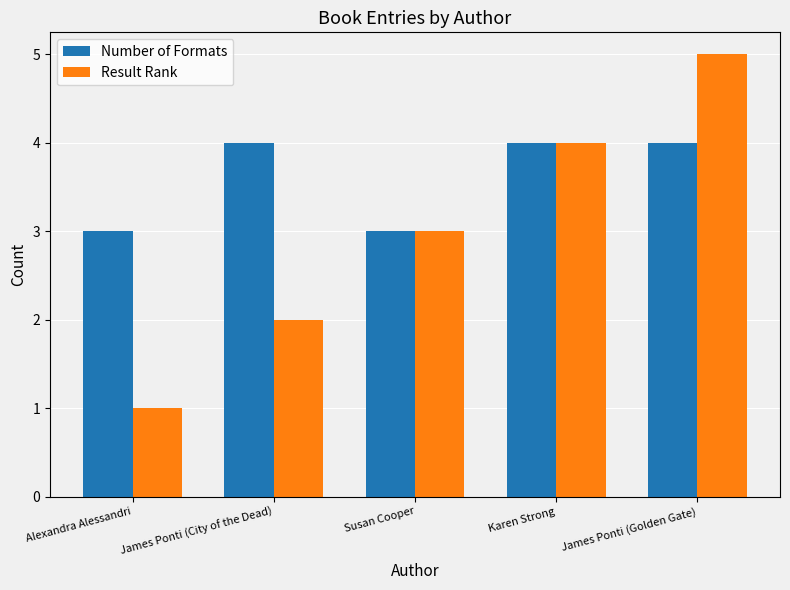

What is the approximate value of Result Rank at Susan Cooper?

3